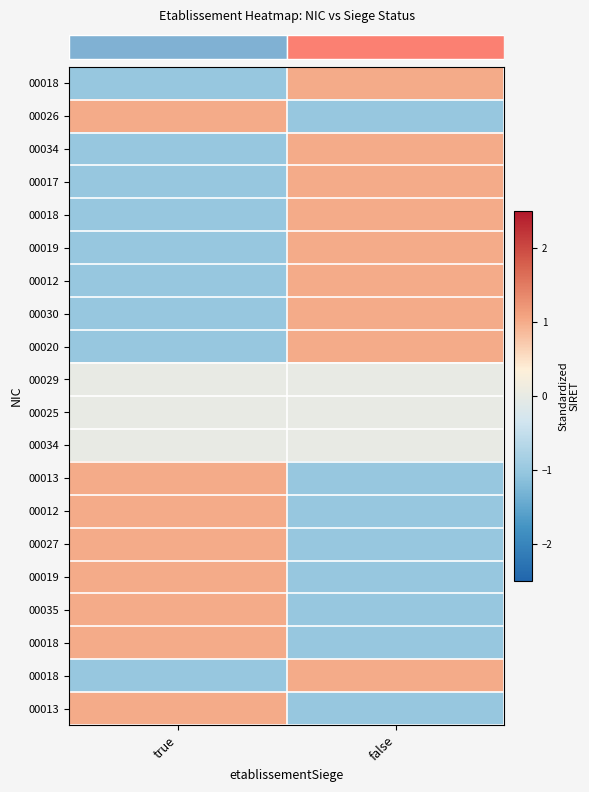

What is the spread (max minus min) of values at true?

2